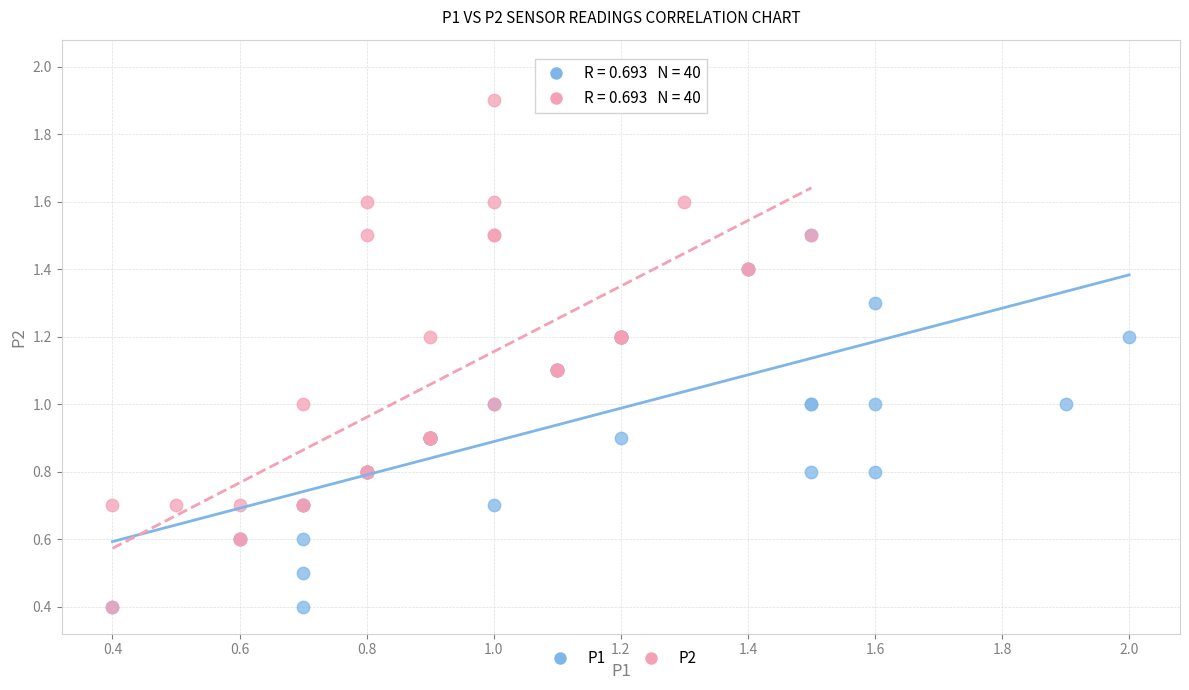

What are all the series names shown in the legend?

P1, P2